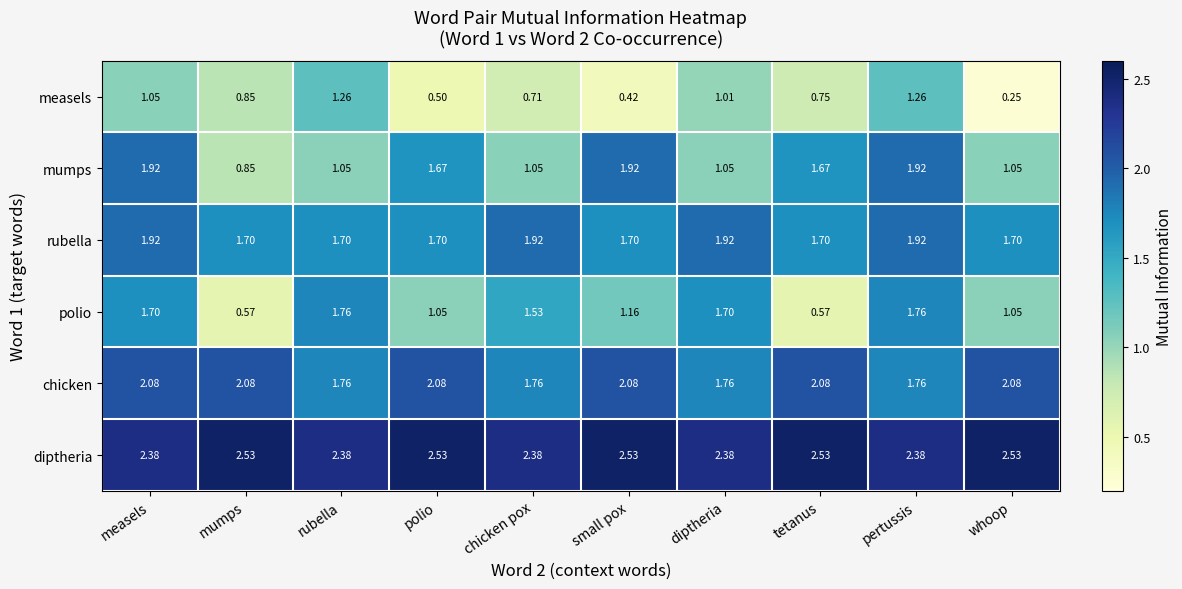

Which series has the largest total across all categories?

diptheria